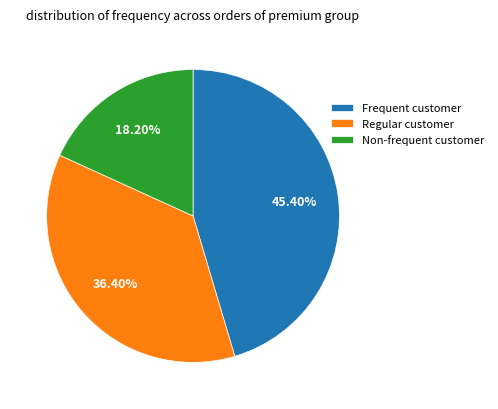

Combined, do Non-frequent customer and Frequent customer account for over 50%?

Yes